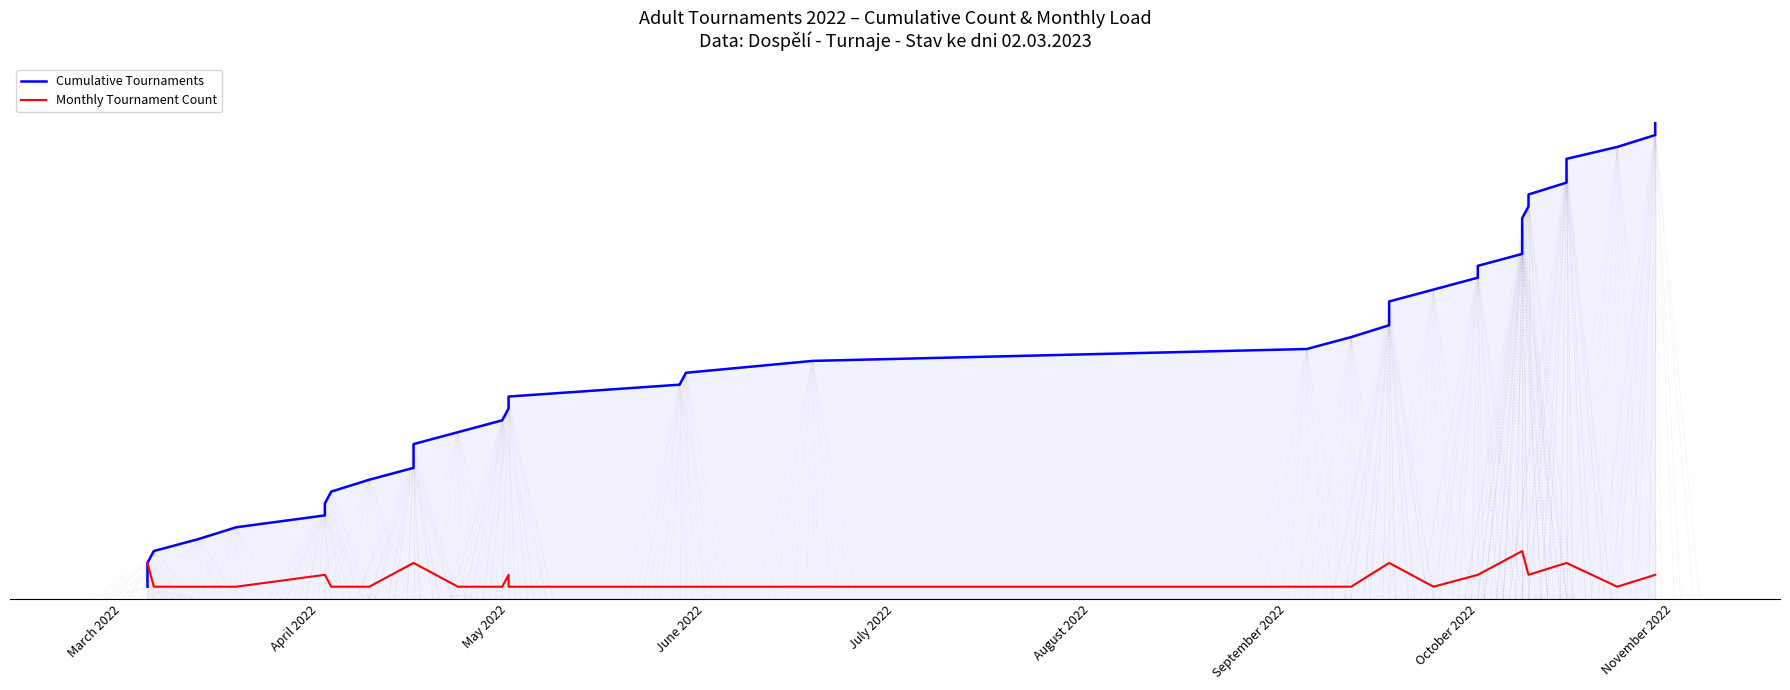

What are all the series names shown in the legend?

Cumulative Tournaments, Monthly Tournament Count